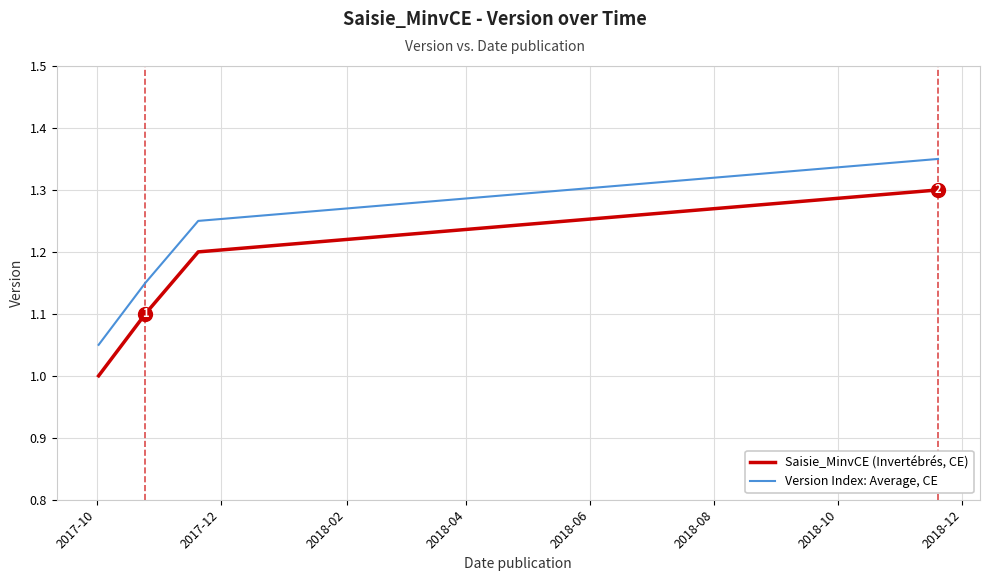

True or false: Saisie_MinvCE (Invertébrés, CE) has more than 0 points higher than both neighbors.

False